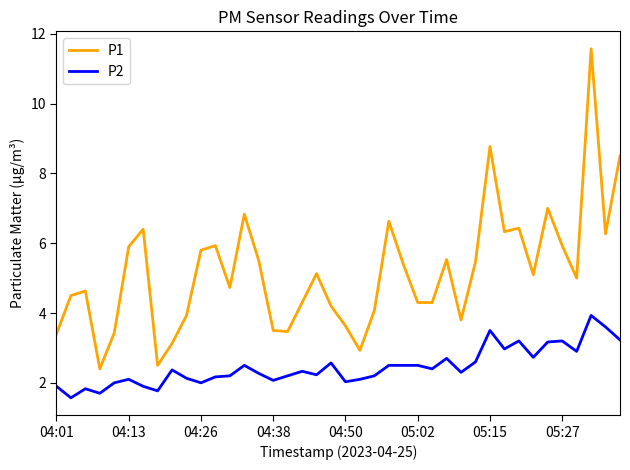

Which series has the largest total across all categories?

P1